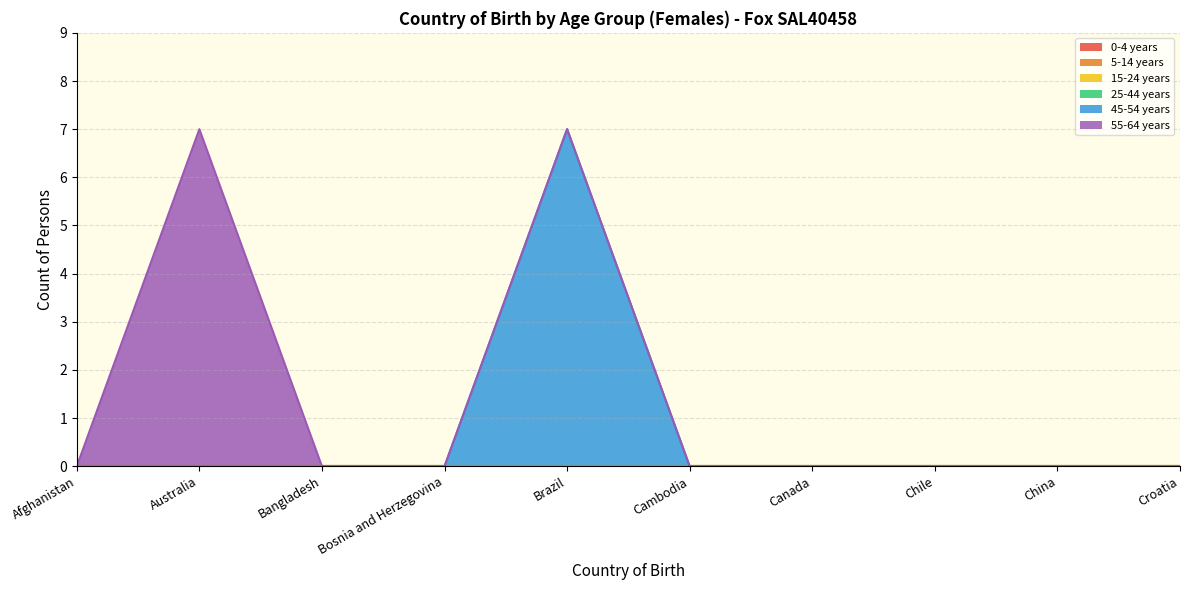

Where is 45-54 years nearest to the value 3?

Afghanistan